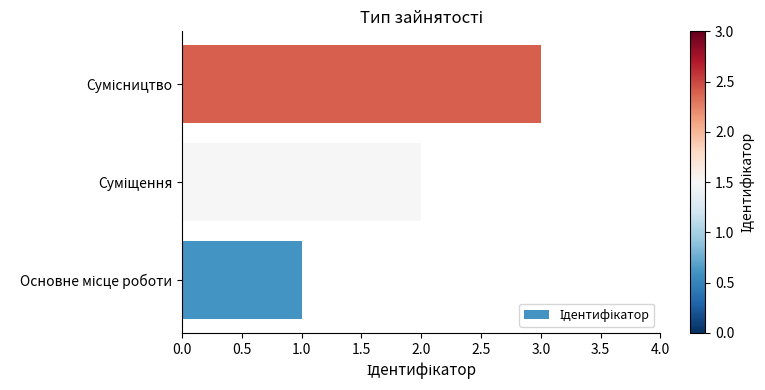

Count the values in the range 1 to 3.

3